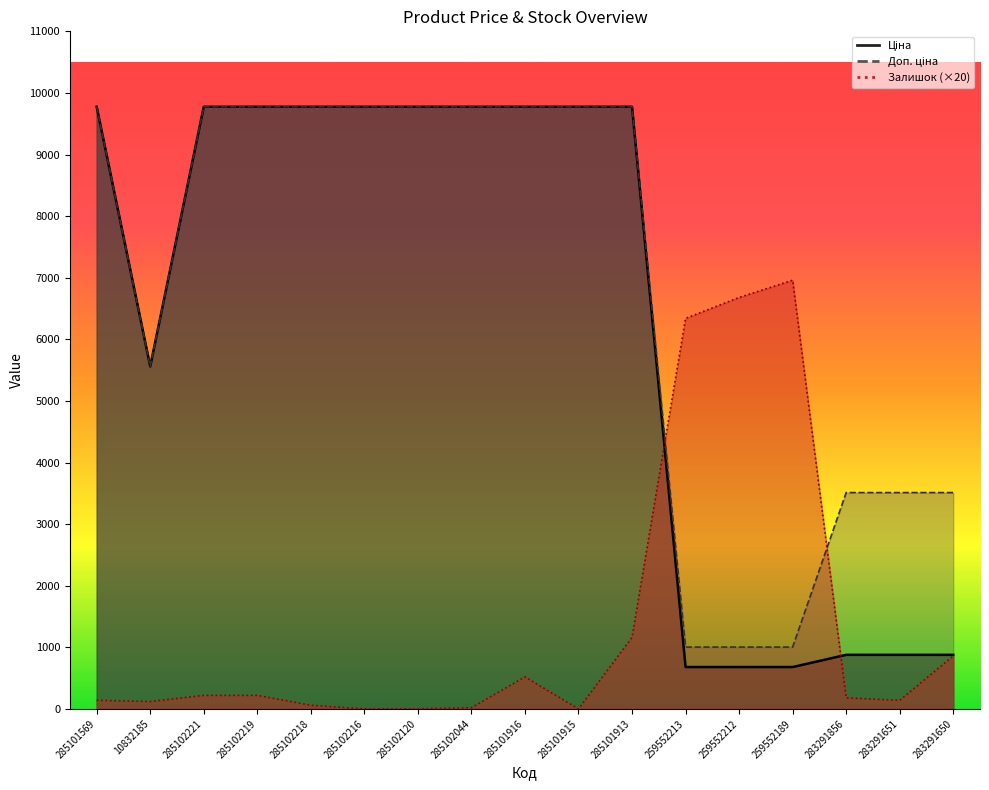

What is the maximum value for Доп. ціна?

9775.5